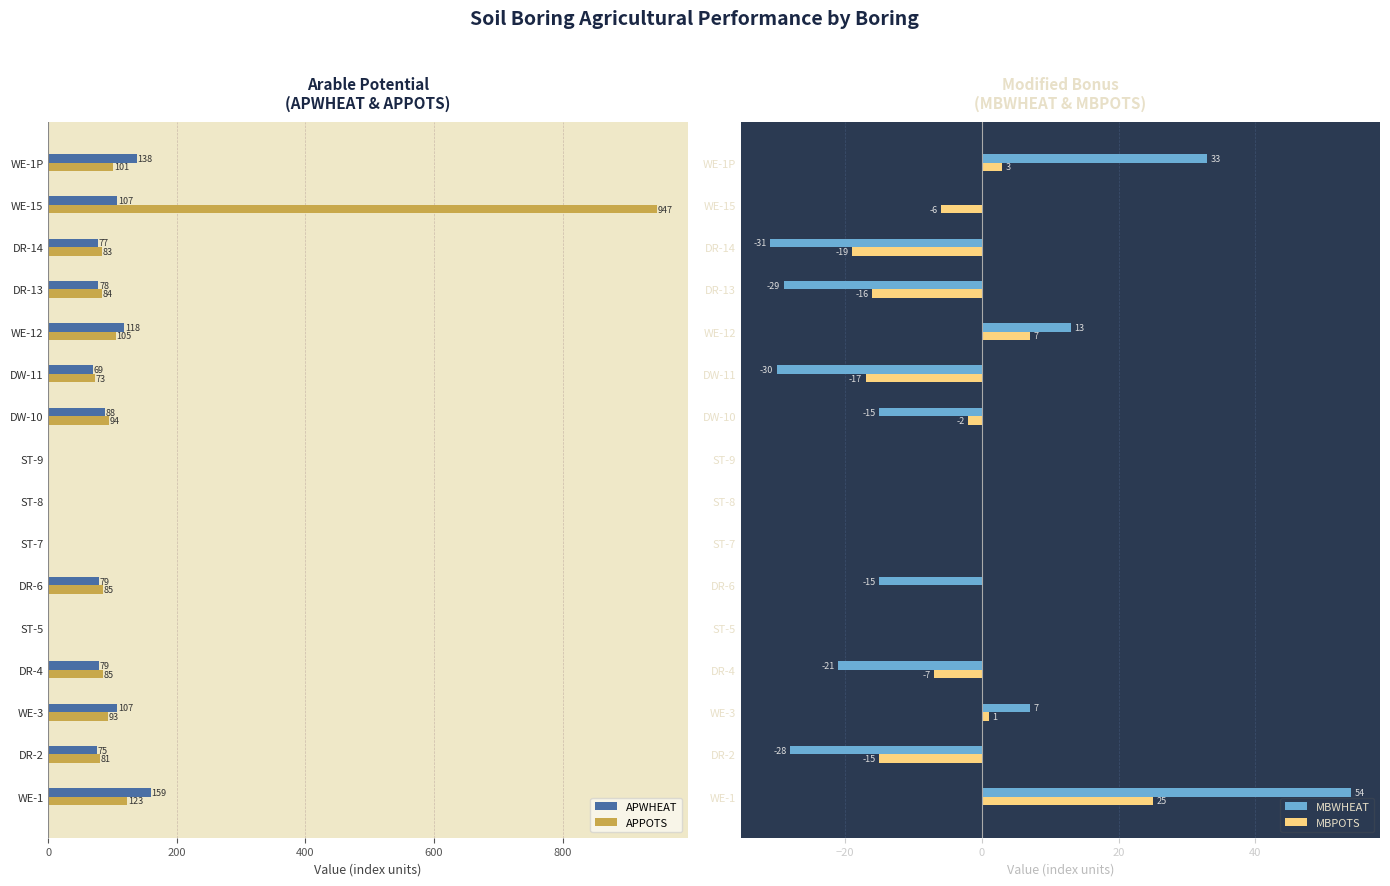

What is the highest value of the MBPOTS series?

25